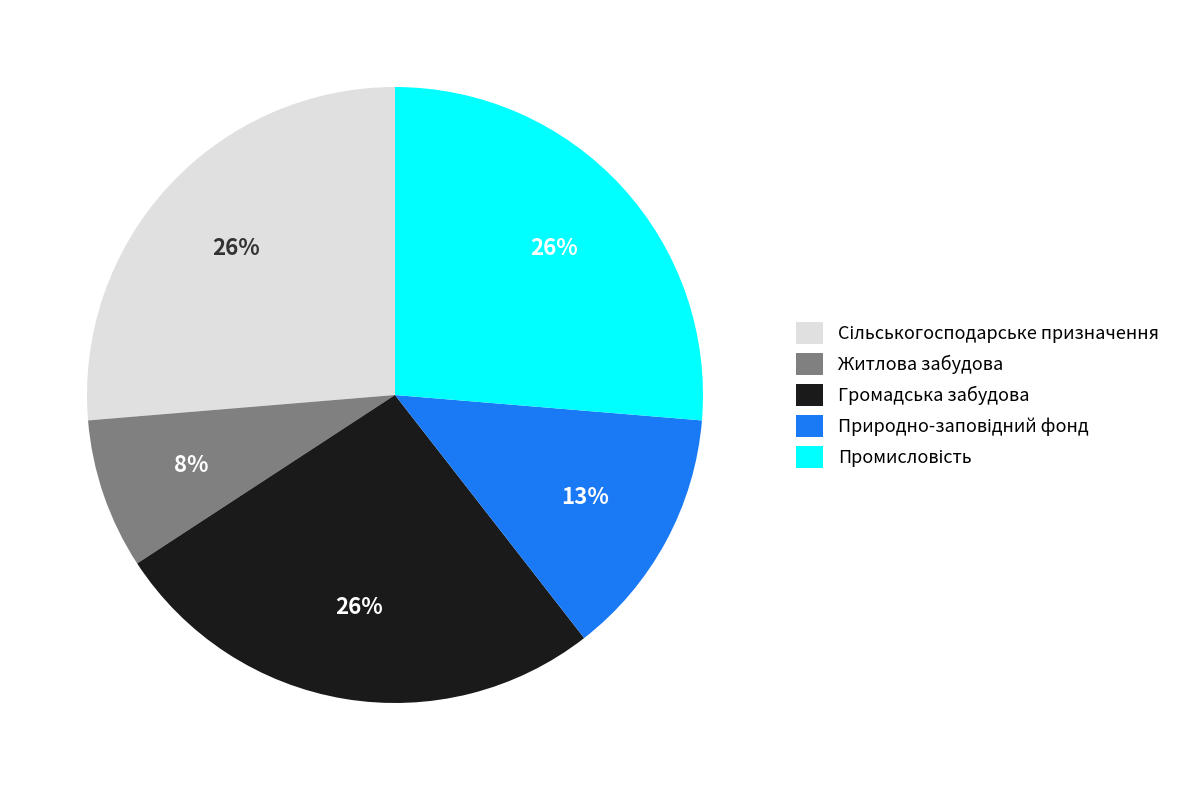

What percentage is the Житлова забудова slice, to the nearest percent?

8%